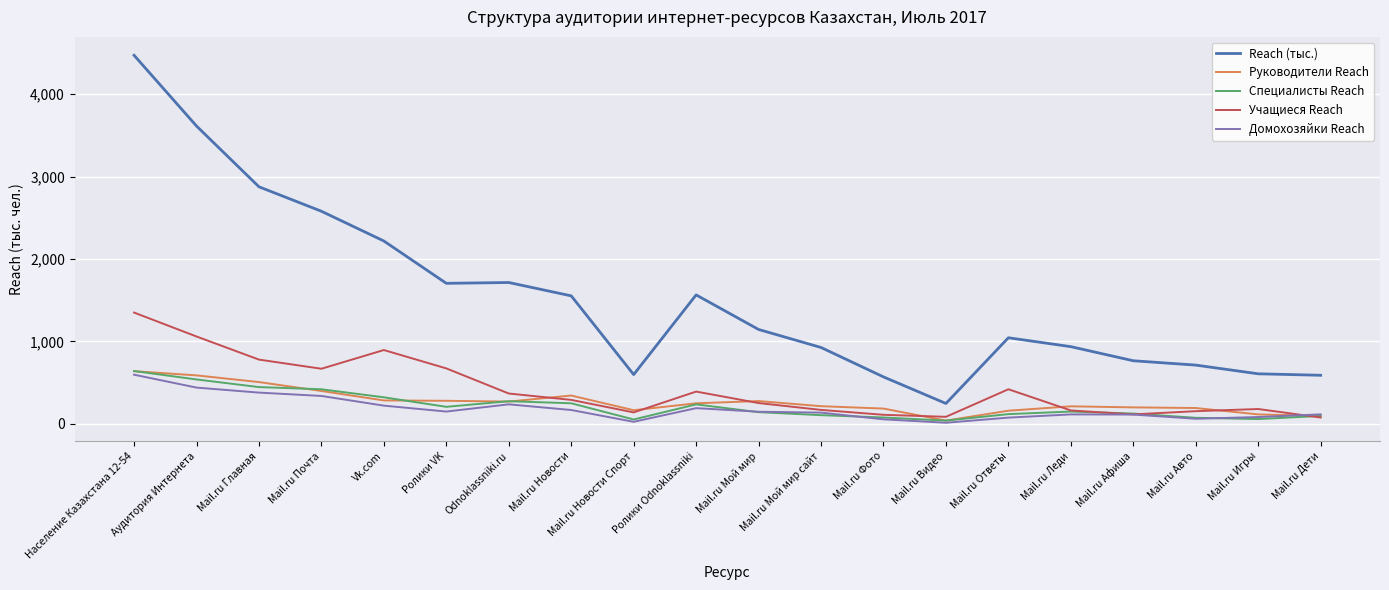

Which series changed the most between Mail.ru Главная and Mail.ru Авто?

Reach (тыс.)